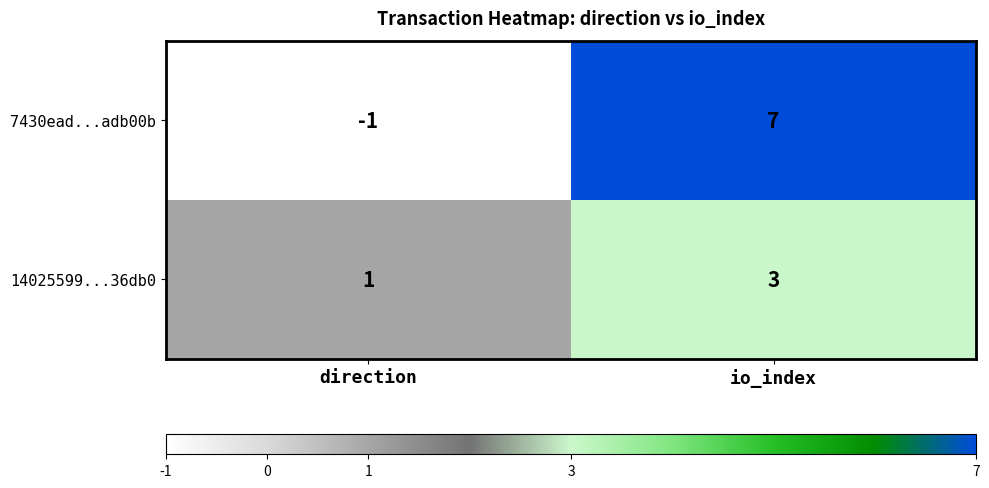

Rank the series at io_index from lowest to highest value.

14025599...36db0, 7430ead...adb00b